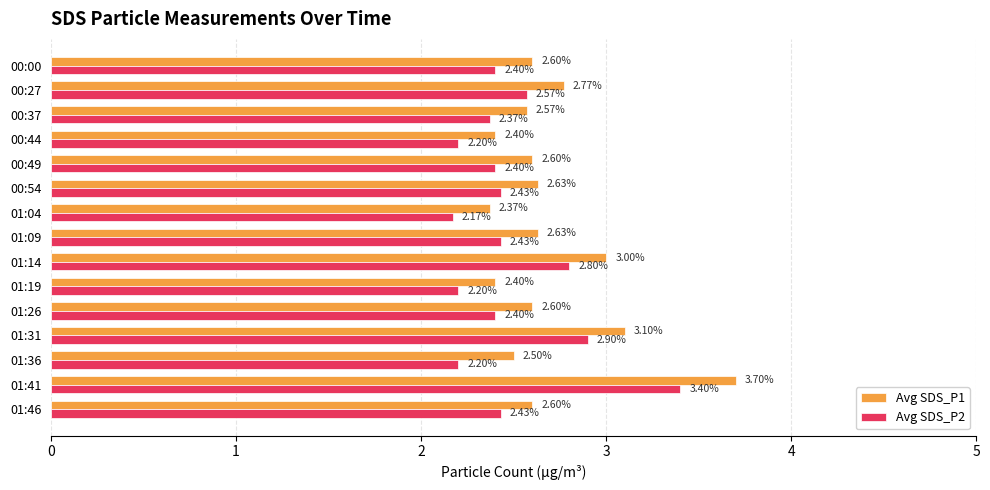

What is the sum of all Avg SDS_P1 values?

40.5